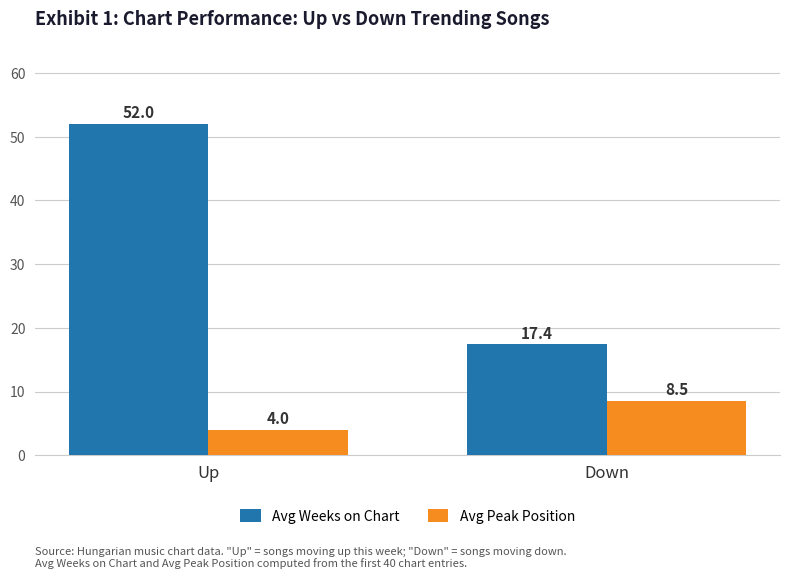

What is the difference between the highest and lowest values at Down?

8.9